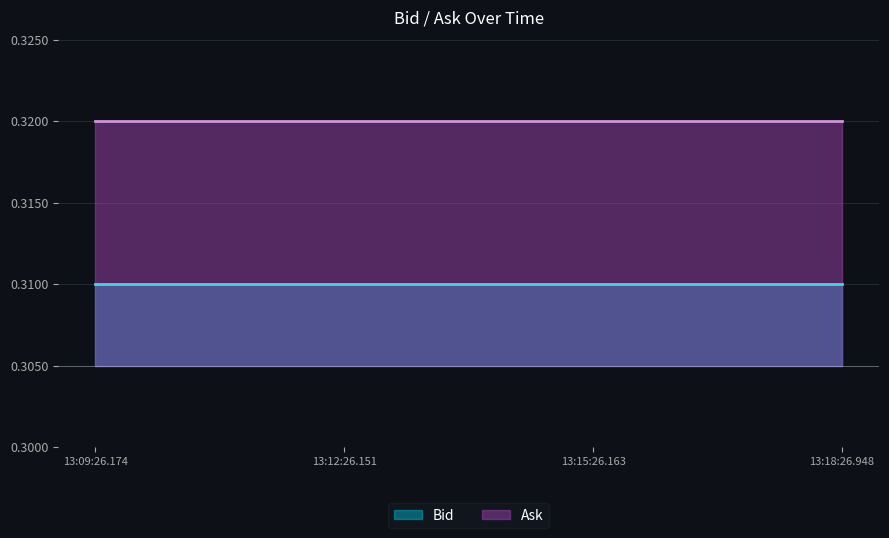

True or false: Ask and Bid intersect in this chart.

False